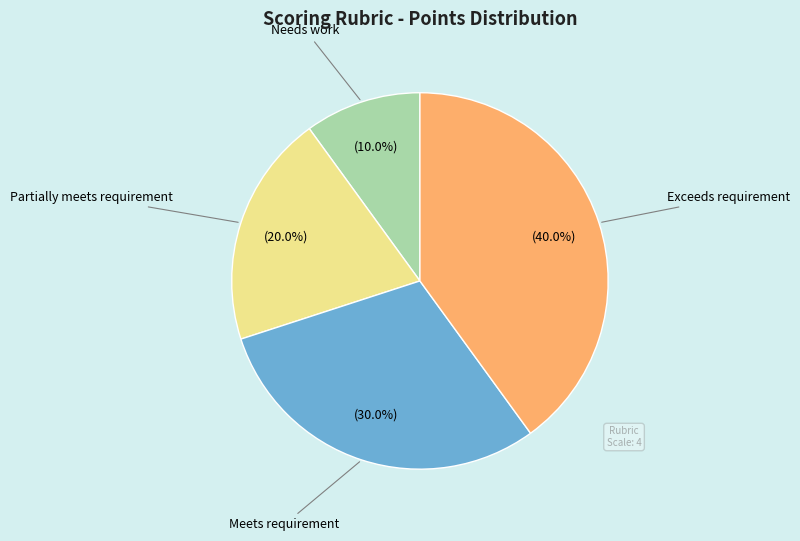

To the nearest percent, what percentage of the pie is Meets requirement?

30%